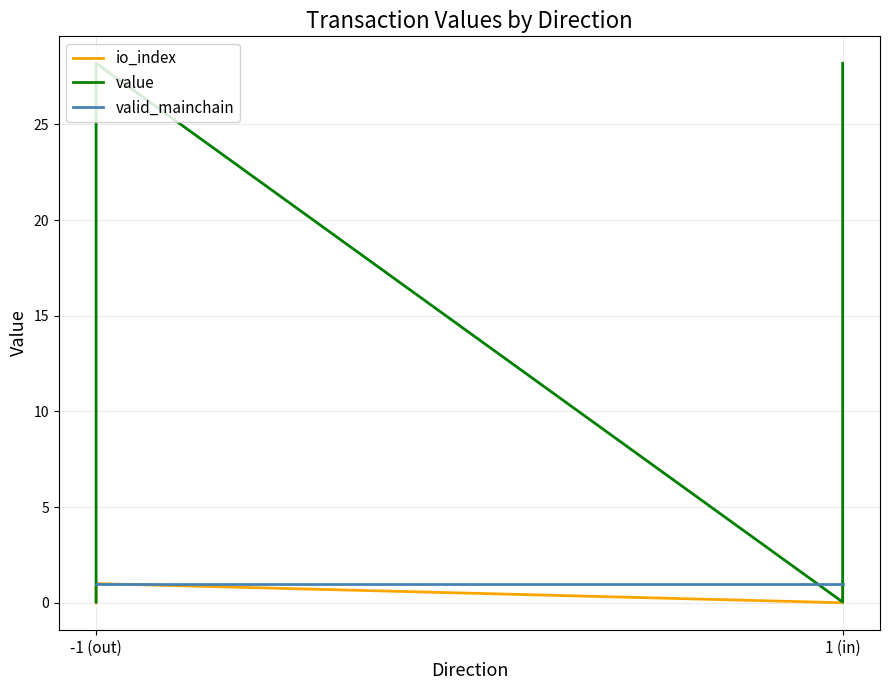

Which series has the widest spread of values?

value